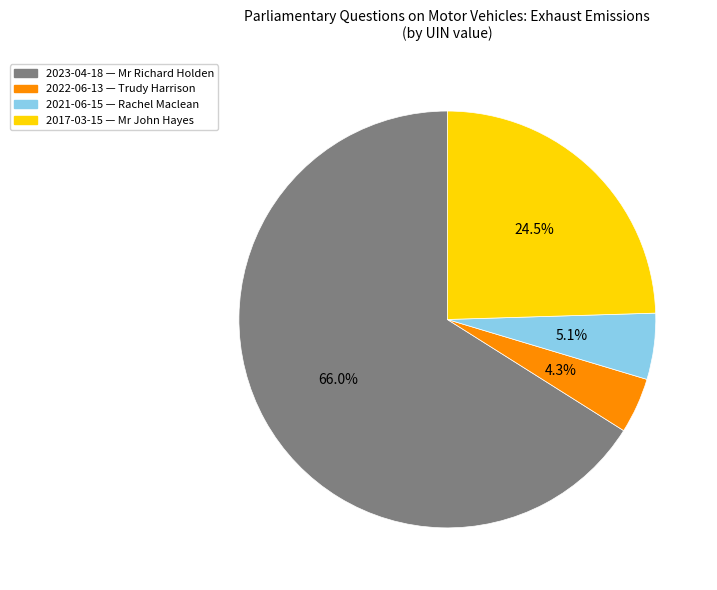

Is there a majority slice in this chart?

Yes